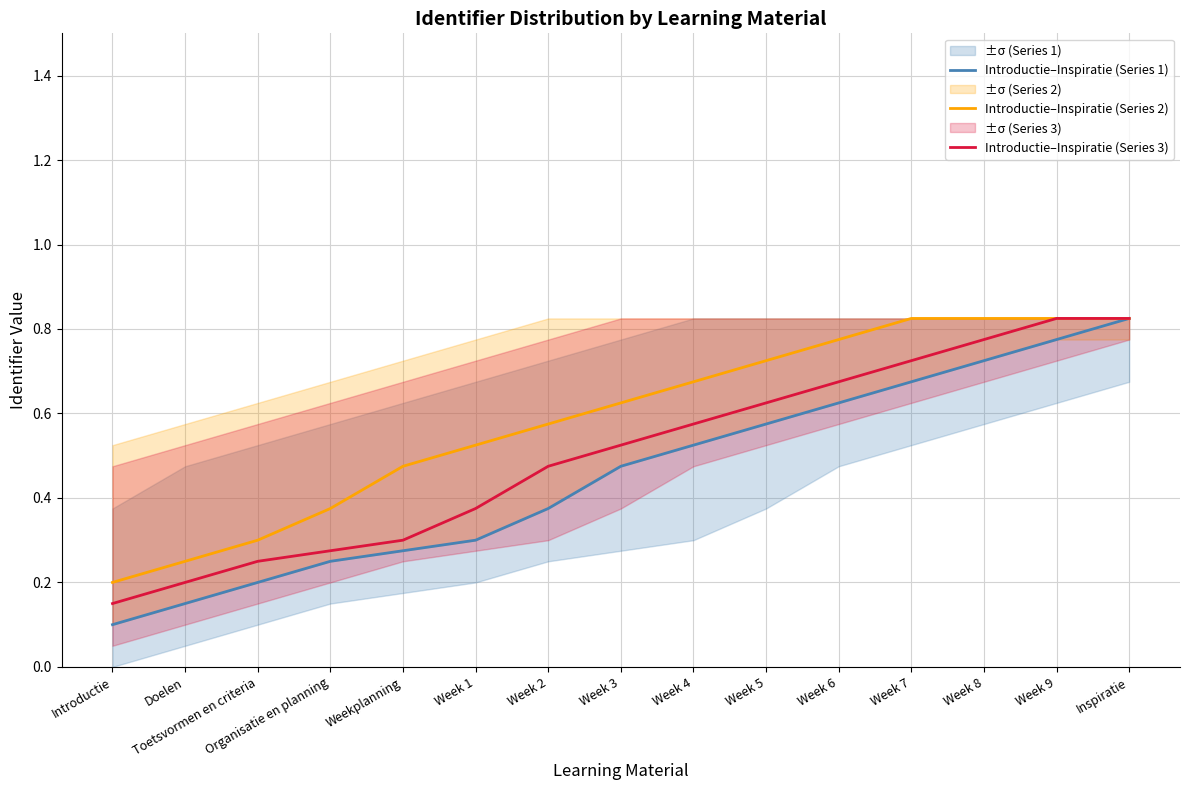

How many series are shown in this chart?

3